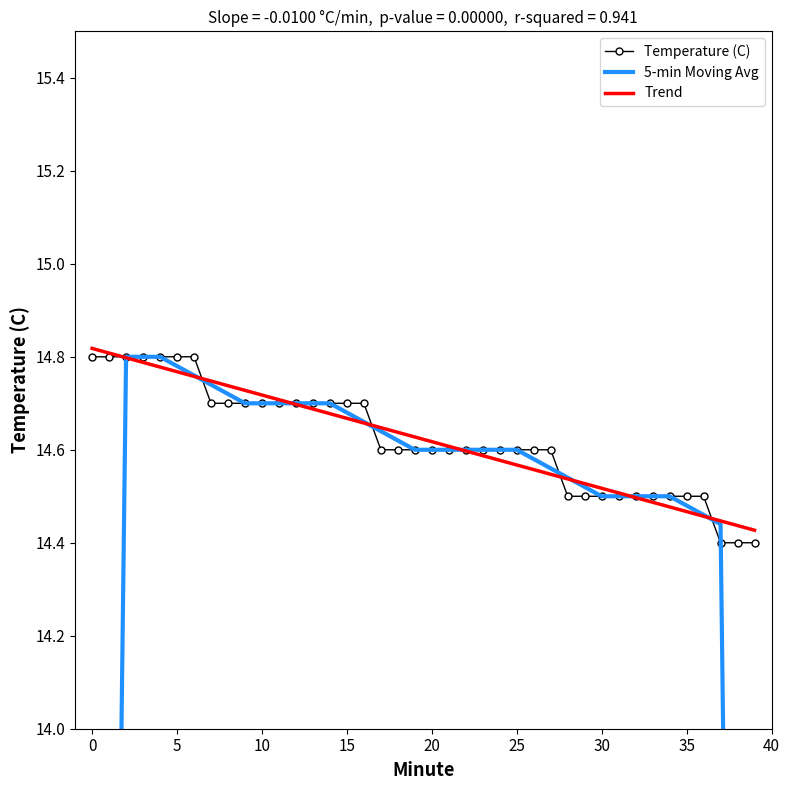

True or false: Temperature (C) has a value of 19.6 at 30.

False